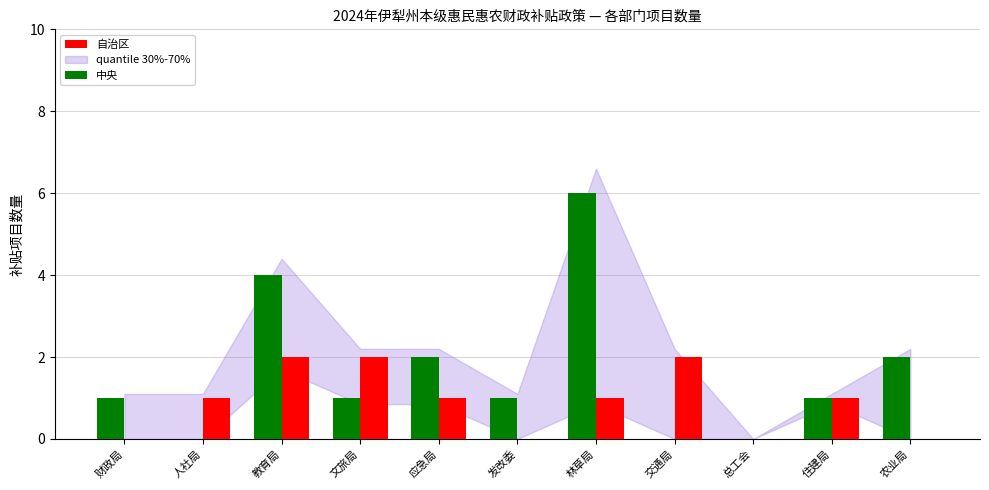

At which category is the sum across all series the highest?

林草局